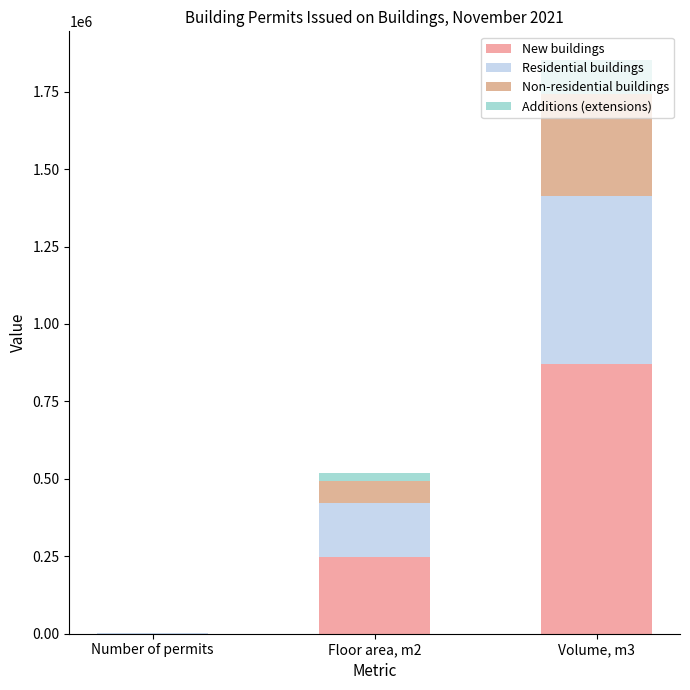

What are all the series names shown in the legend?

New buildings, Residential buildings, Non-residential buildings, Additions (extensions)